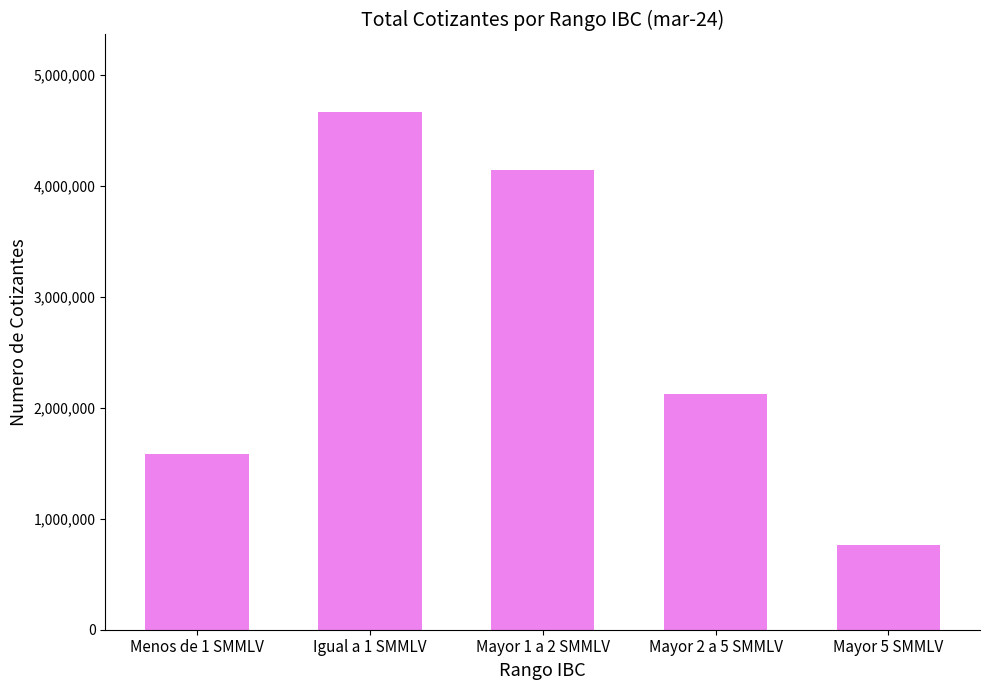

Reading left to right, what are all the values shown in this chart?

1588198	4667703	4143315	2130032	763550